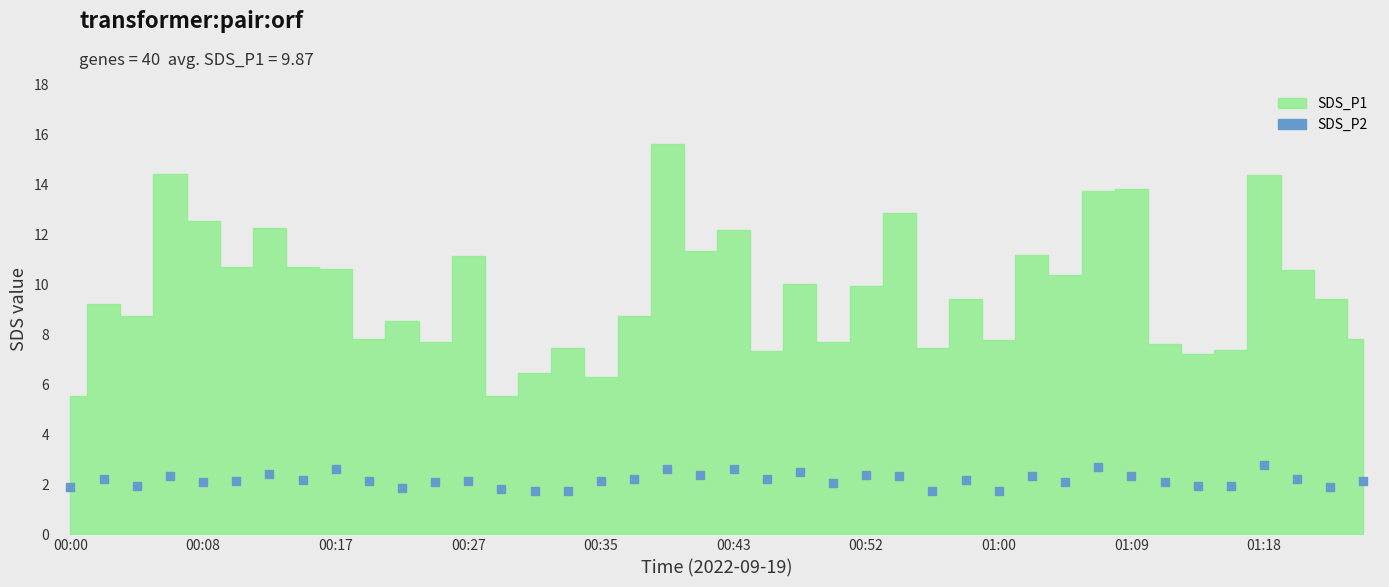

What is the range of Y values (max minus min)?

1.0